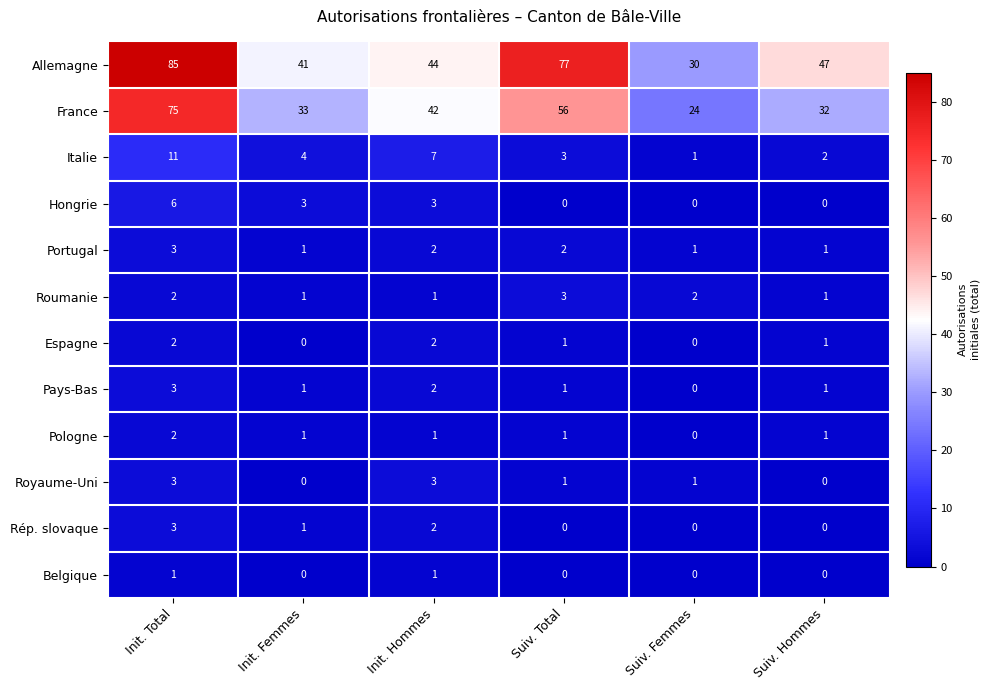

How many Roumanie values are between 1 and 2?

5